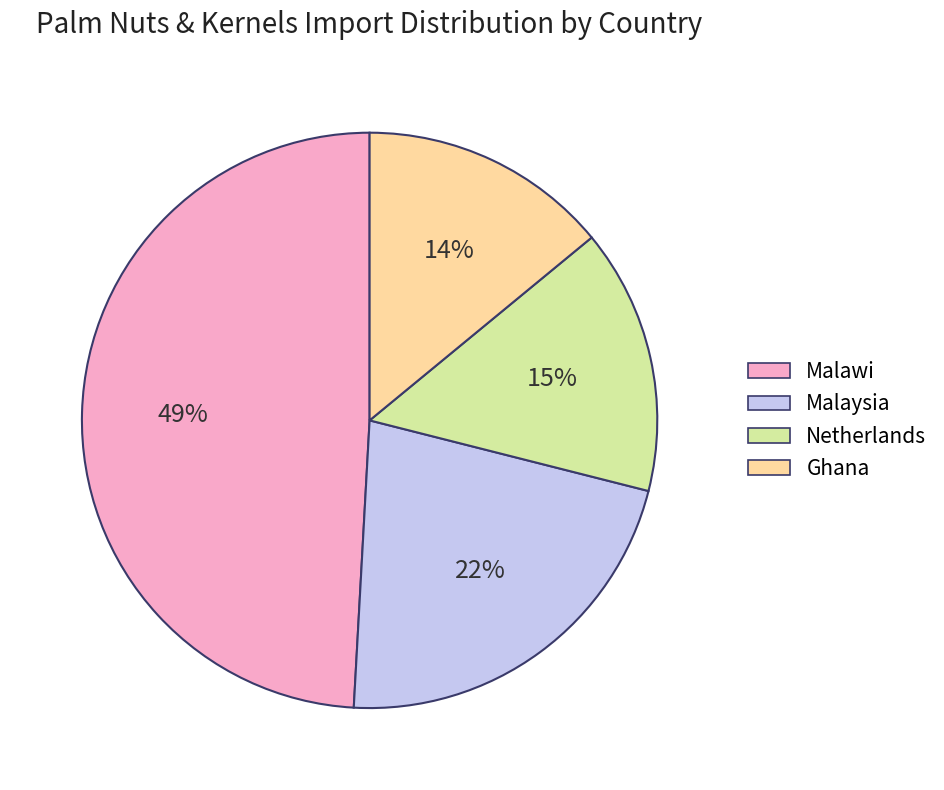

Between Ghana and Netherlands, which is larger?

Netherlands